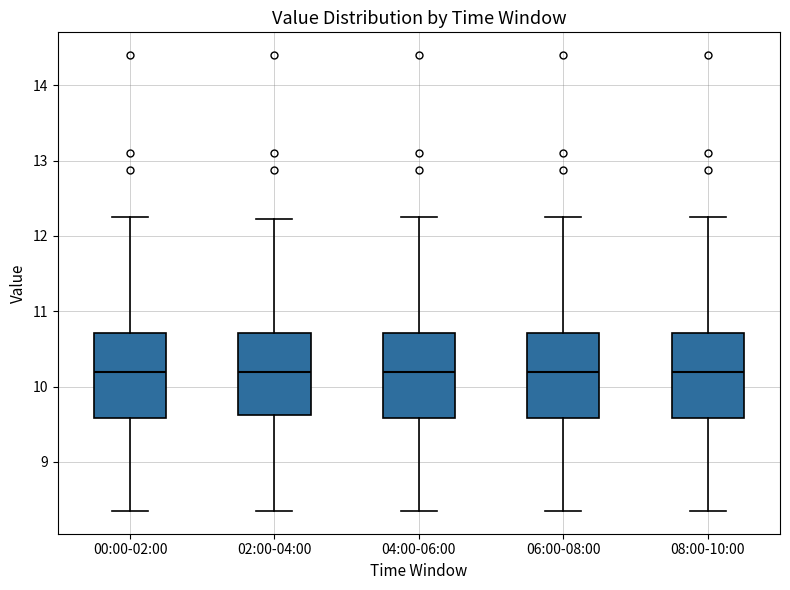

Where does the lower whisker of the box for 06:00-08:00 end on the y-axis? The values are not printed on the chart, so give them approximately, as read against the axis.

8.4